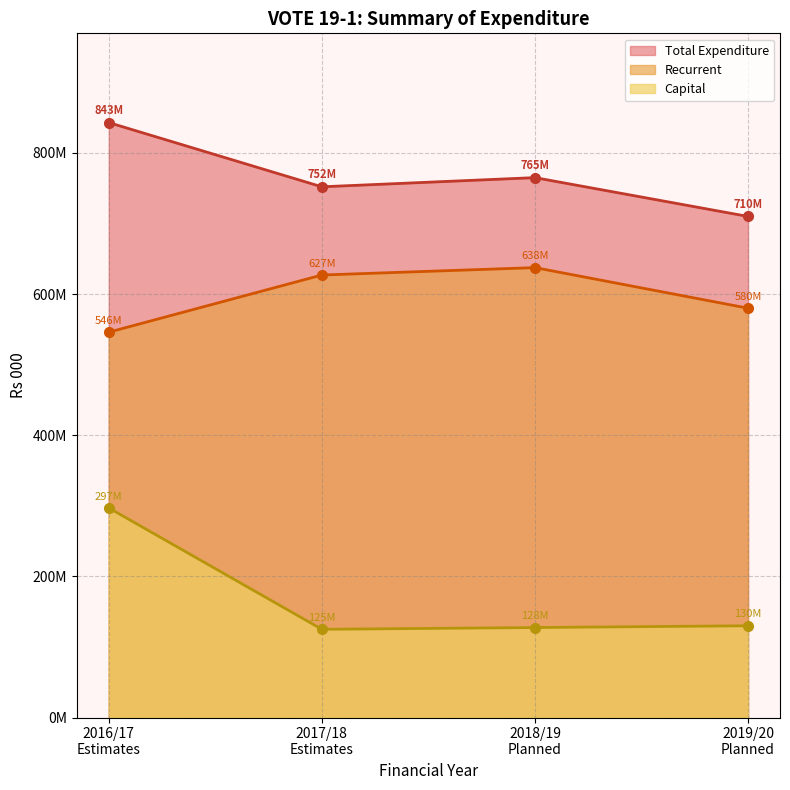

True or false: 2018/19 Planned has a value of 1130699548 at Recurrent.

False